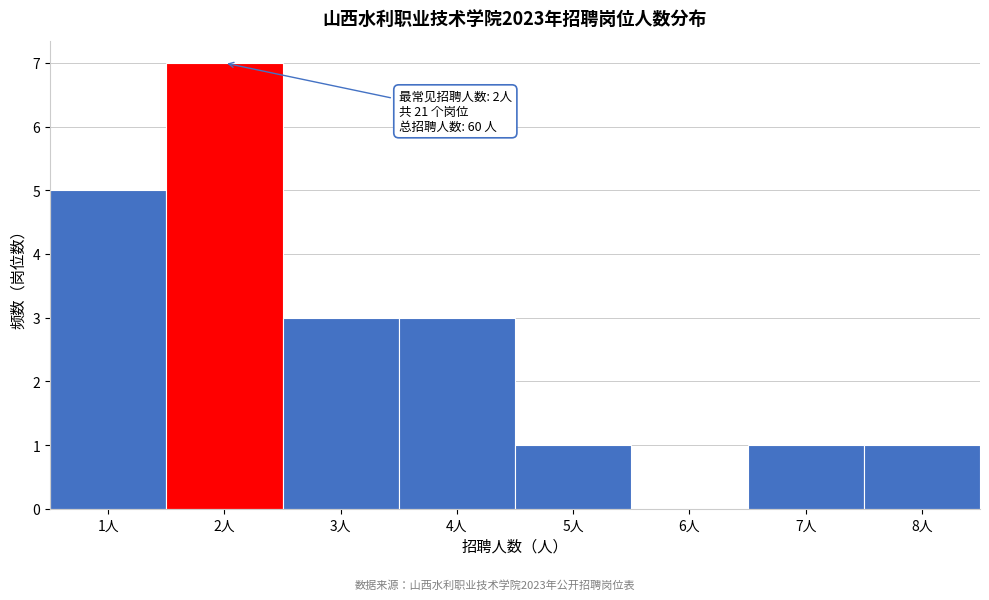

Over which range of the x-axis is the bar tallest?

1.5 to 2.5